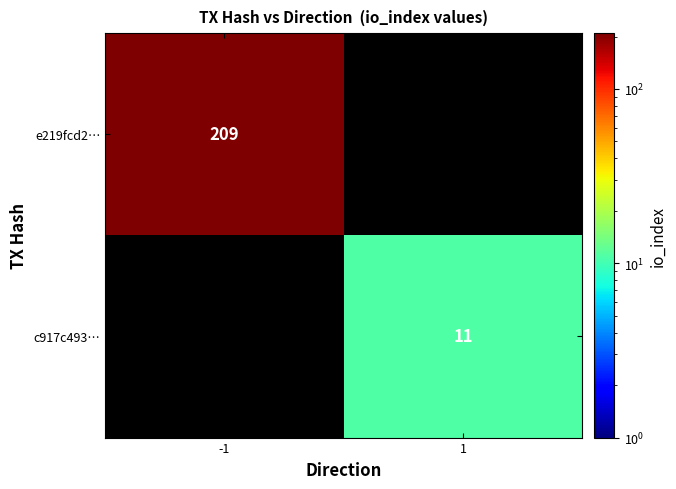

True or false: c917c493… has a value of 17 at 1.

False